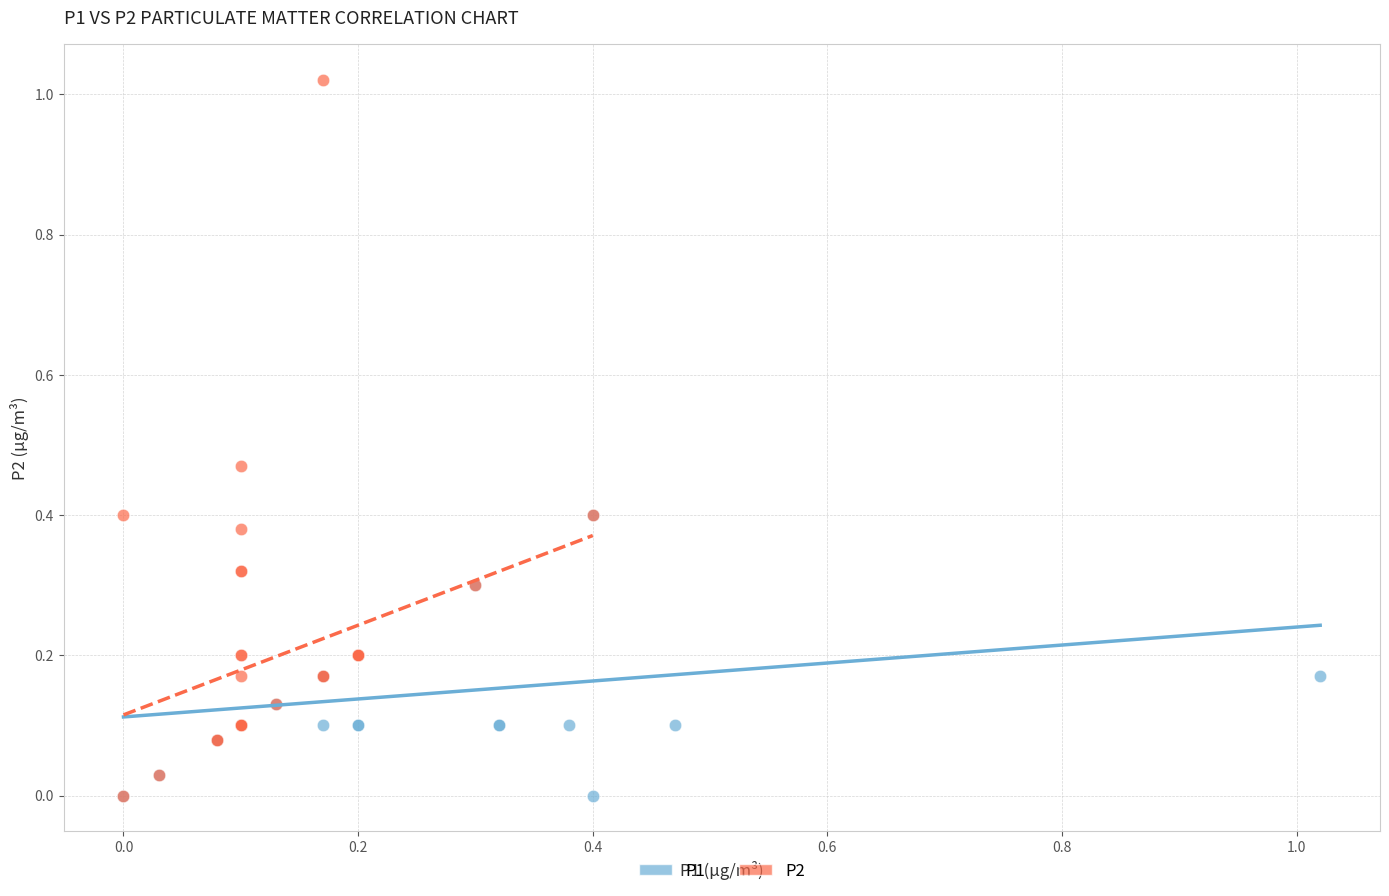

Which series has the widest spread of Y values?

P2